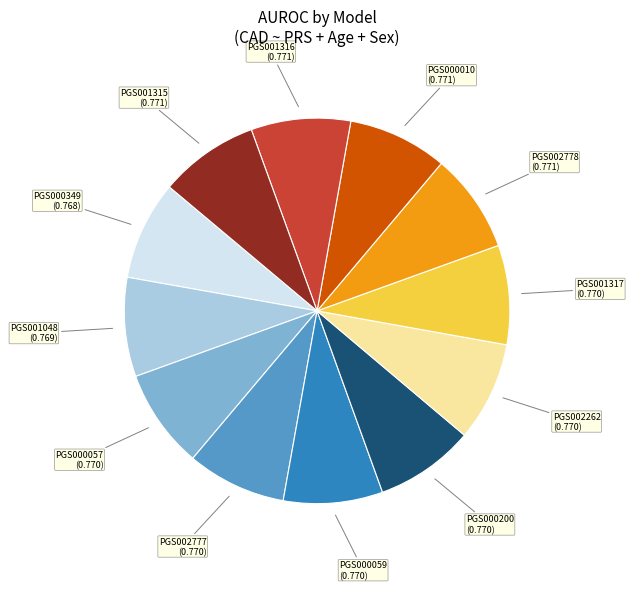

Is there a majority slice in this chart?

No